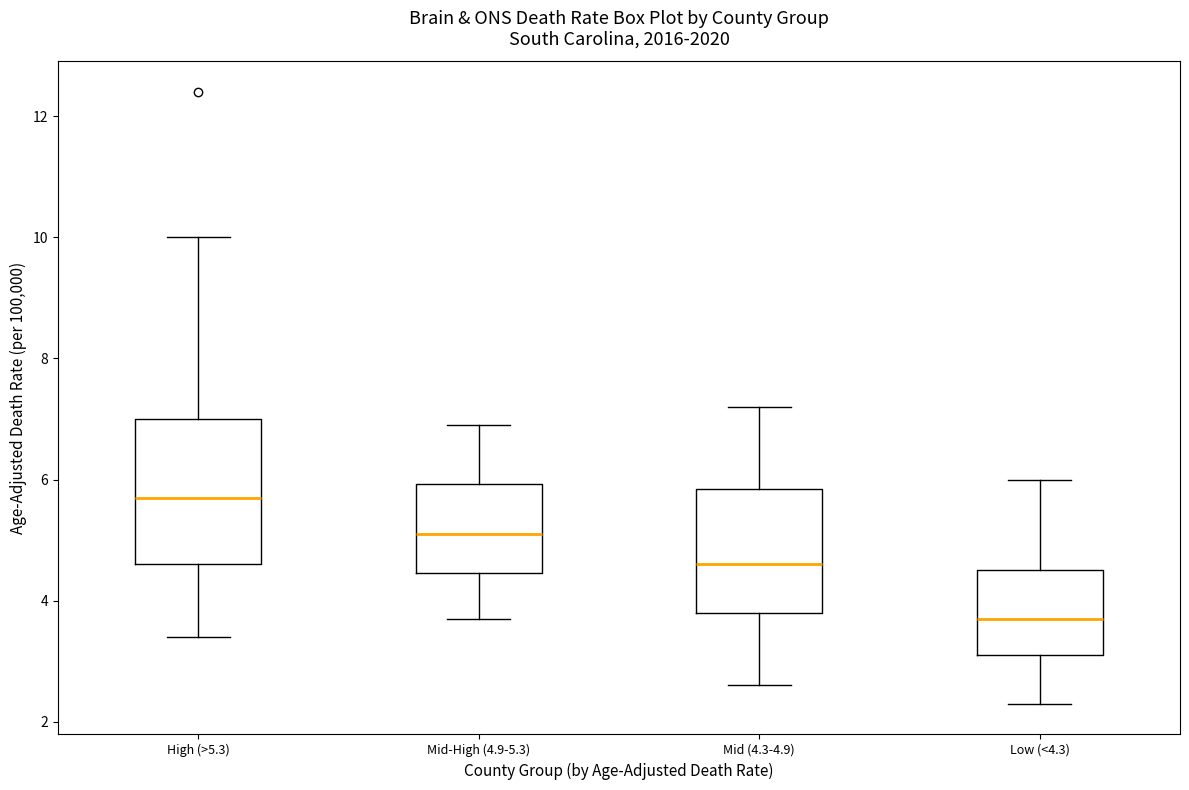

Reading left to right, transcribe this box plot: for each box, give where its median line is, the range the box spans, and where its two whiskers end, as read against the y-axis. The values are not printed on the chart, so give them approximately, as read against the axis.

High (>5.3): median 5.8, box 4.6 to 7.0, whiskers 3.4 to 10.0
Mid-High (4.9-5.3): median 5.2, box 4.4 to 6.0, whiskers 3.8 to 7.0
Mid (4.3-4.9): median 4.6, box 3.8 to 5.8, whiskers 2.6 to 7.2
Low (<4.3): median 3.8, box 3.2 to 4.6, whiskers 2.4 to 6.0